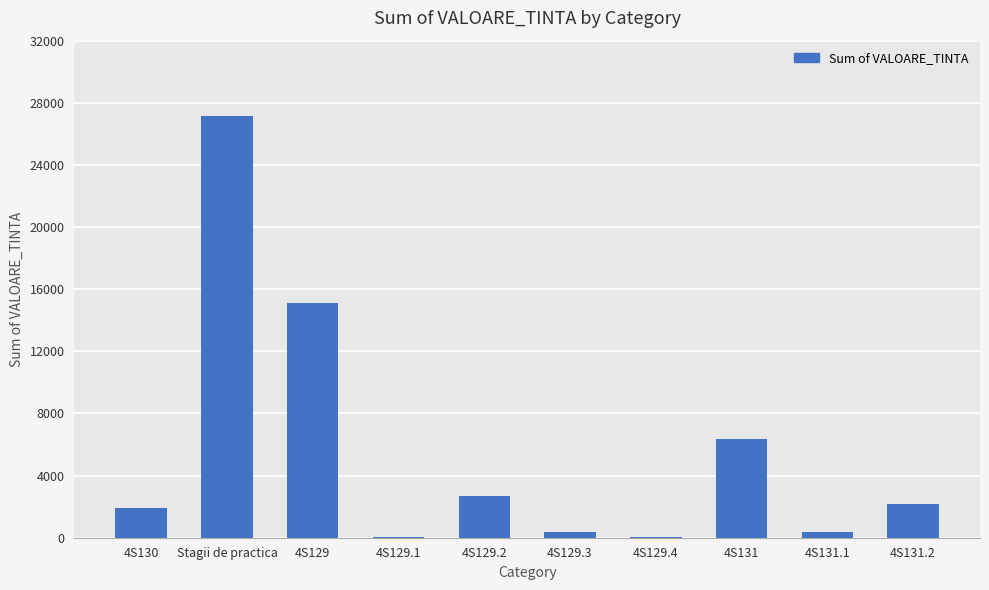

What is the sum of all values?

56146